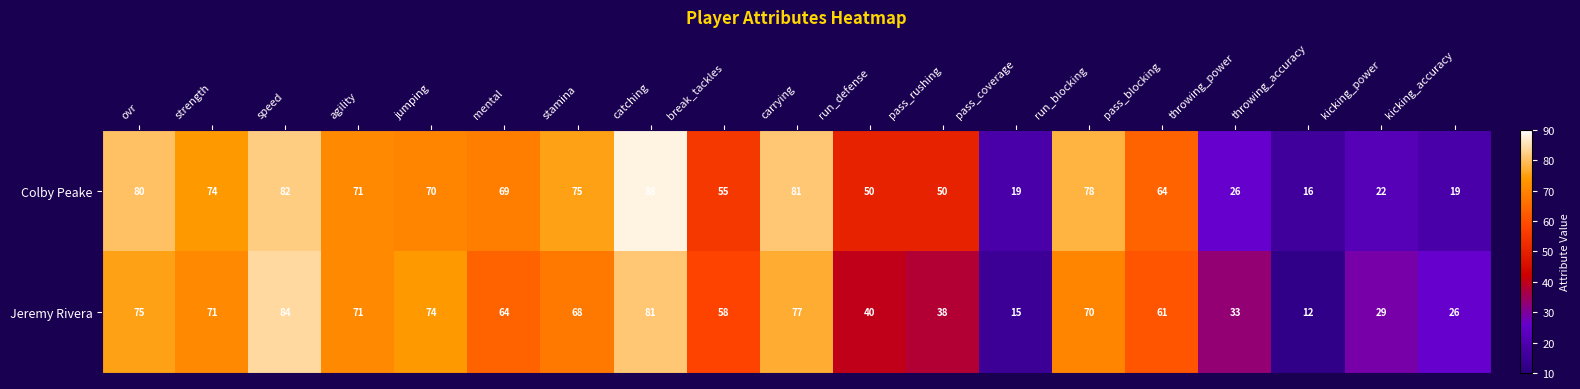

List the series in order of their peak value, lowest first.

Jeremy Rivera, Colby Peake